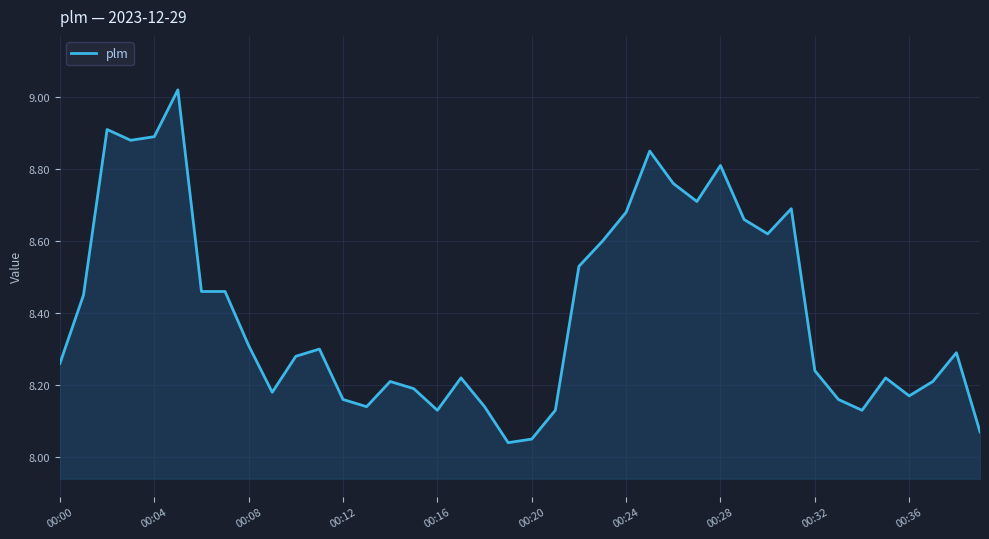

What is the difference between the maximum and minimum values?

1.0